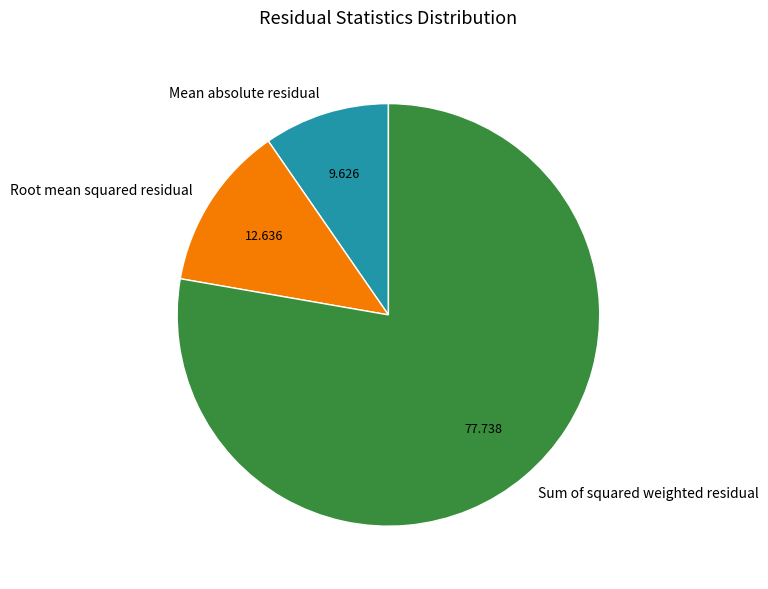

Is it true that Sum of squared weighted residual is 78% of the pie?

True